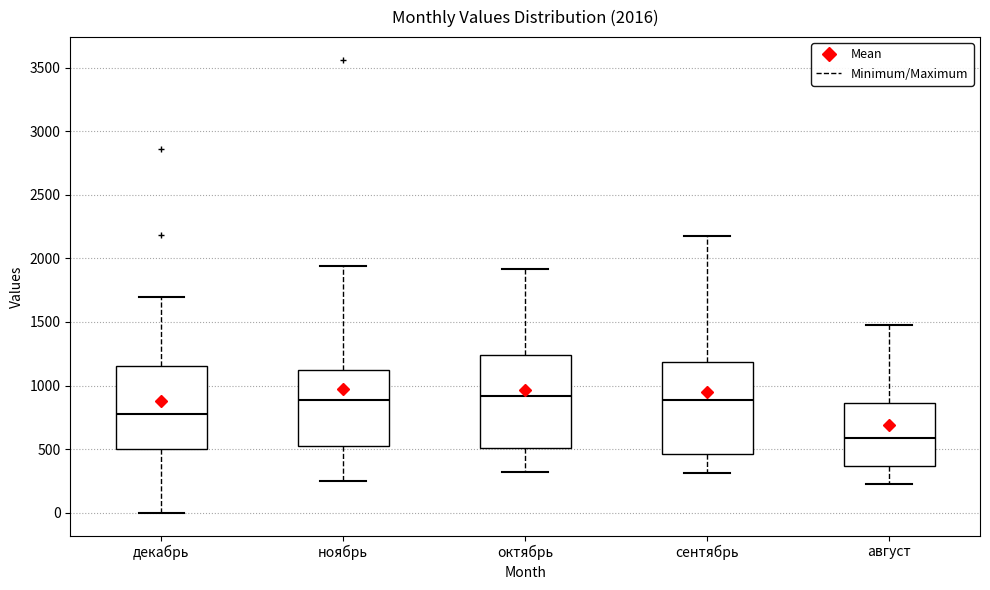

Which box's median line is the lowest?

август